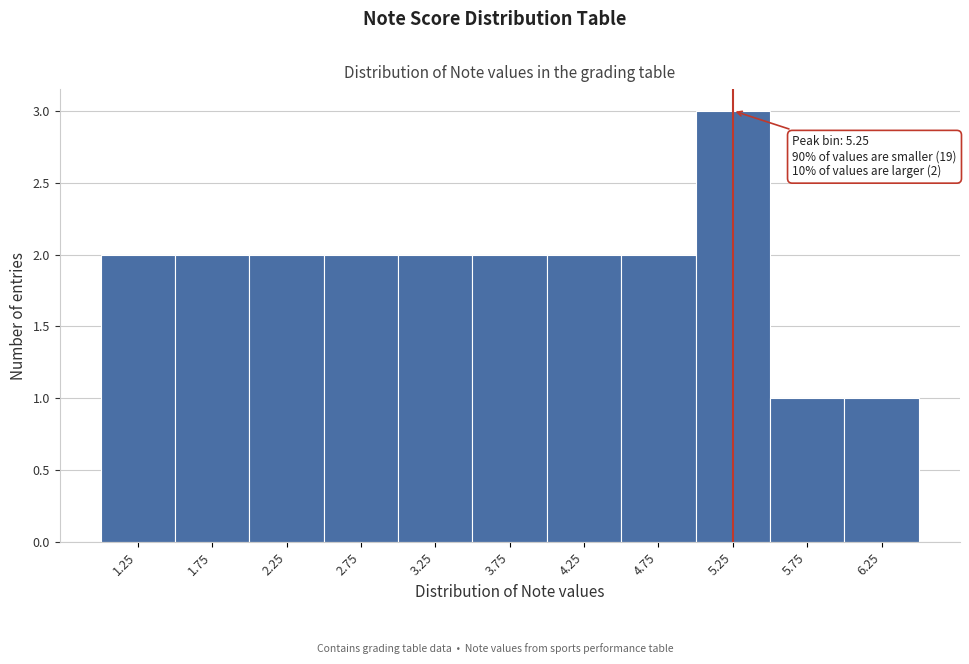

Over which range of the x-axis is the bar tallest?

5.0 to 5.5